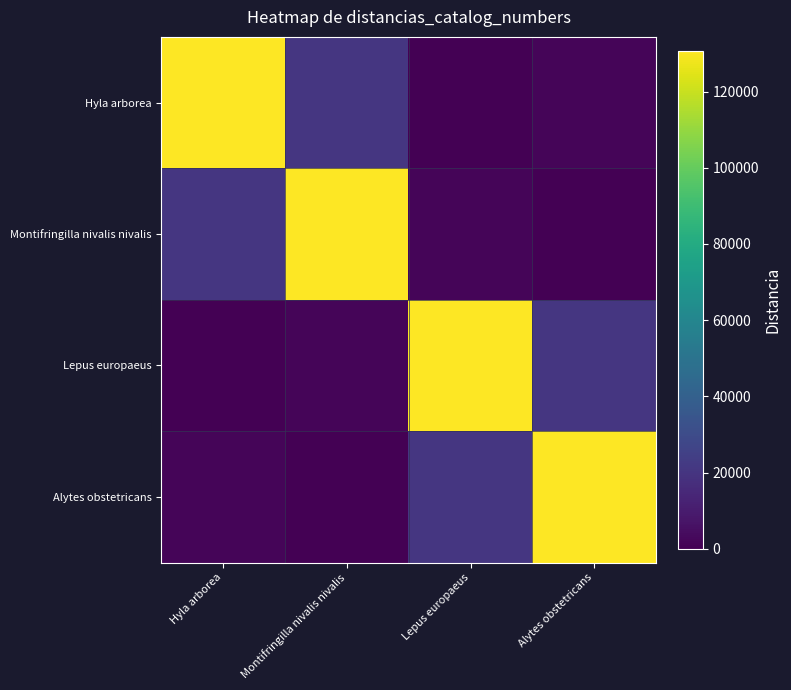

What is the difference between the highest and lowest values at Hyla arborea?

130687